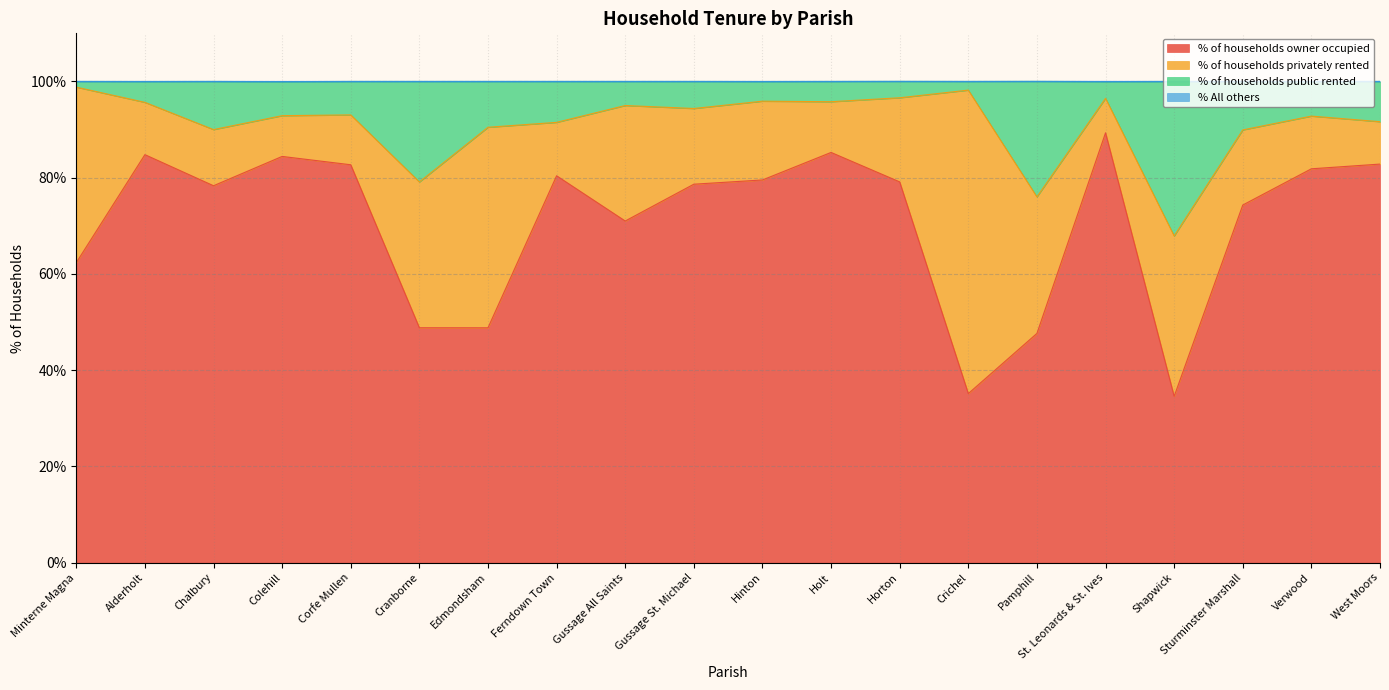

What is the lowest value of the % of households owner occupied series?

34.6